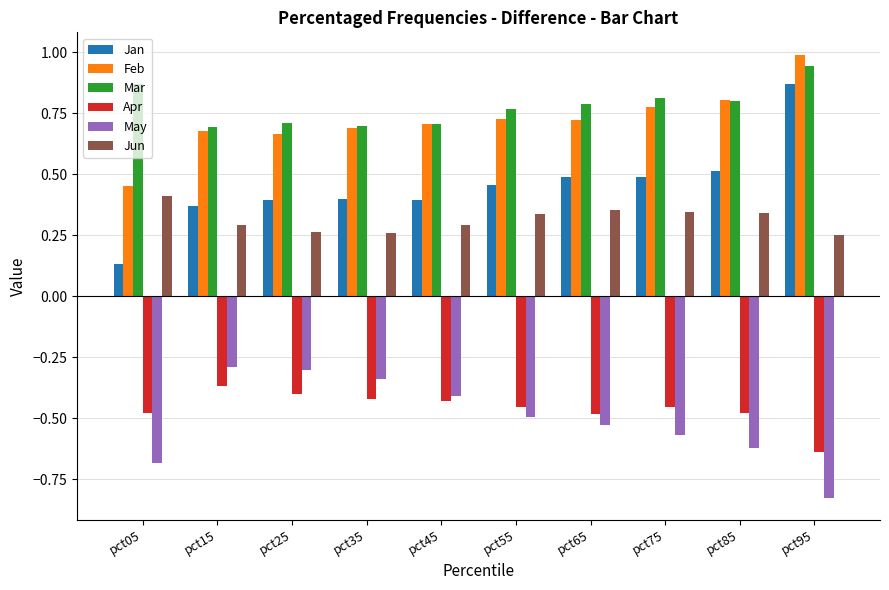

Is the value of Jan at pct85 greater than the value of Mar at pct25?

No